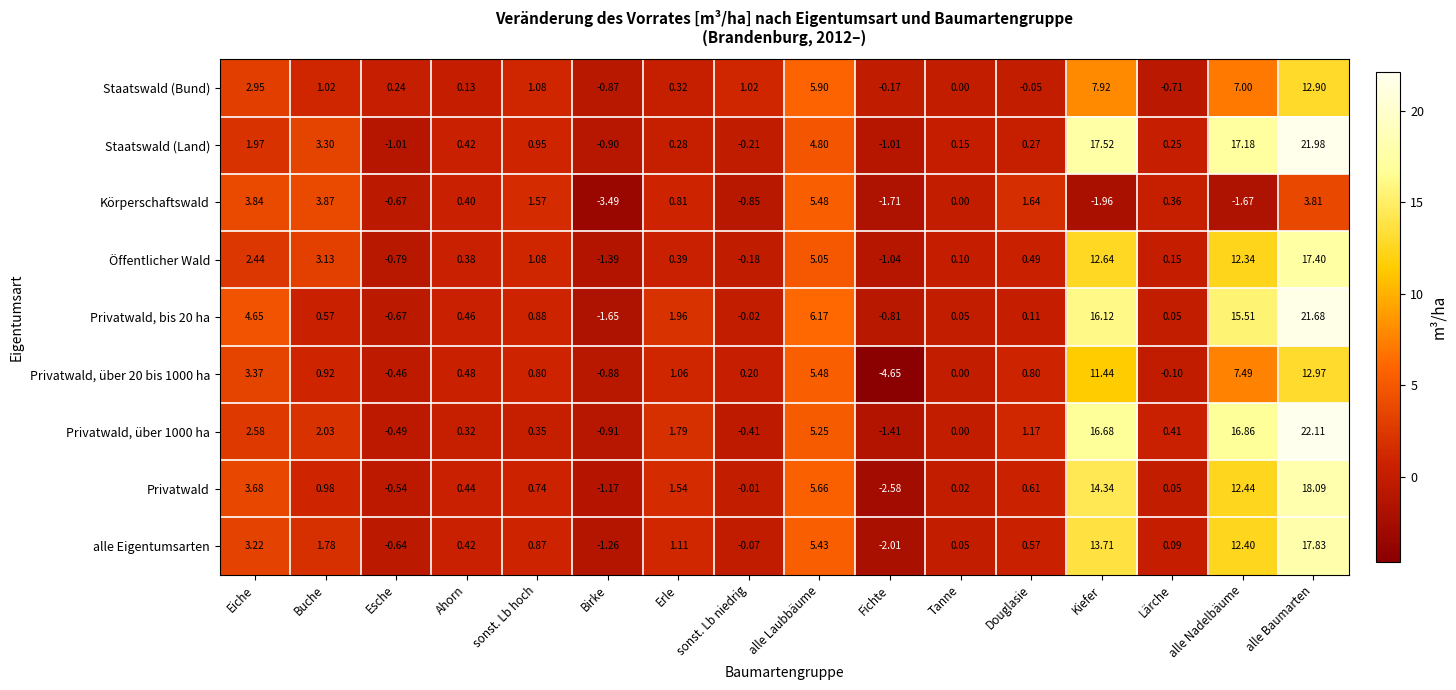

Which series changed the most between Tanne and Lärche?

Staatswald (Bund)